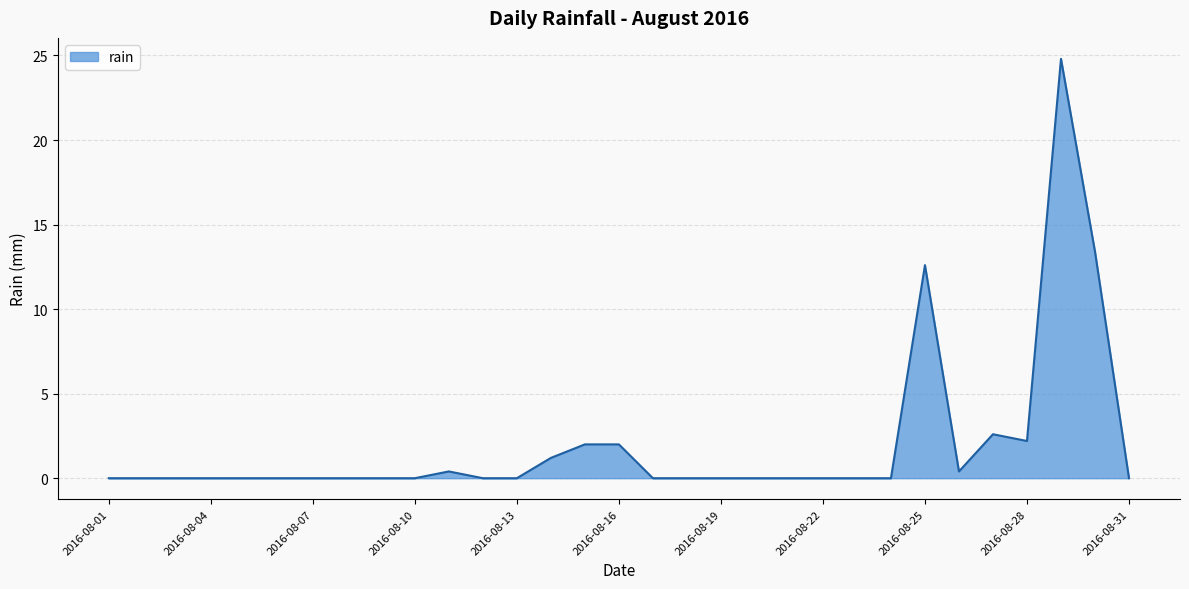

What is the maximum value shown in the chart?

24.8